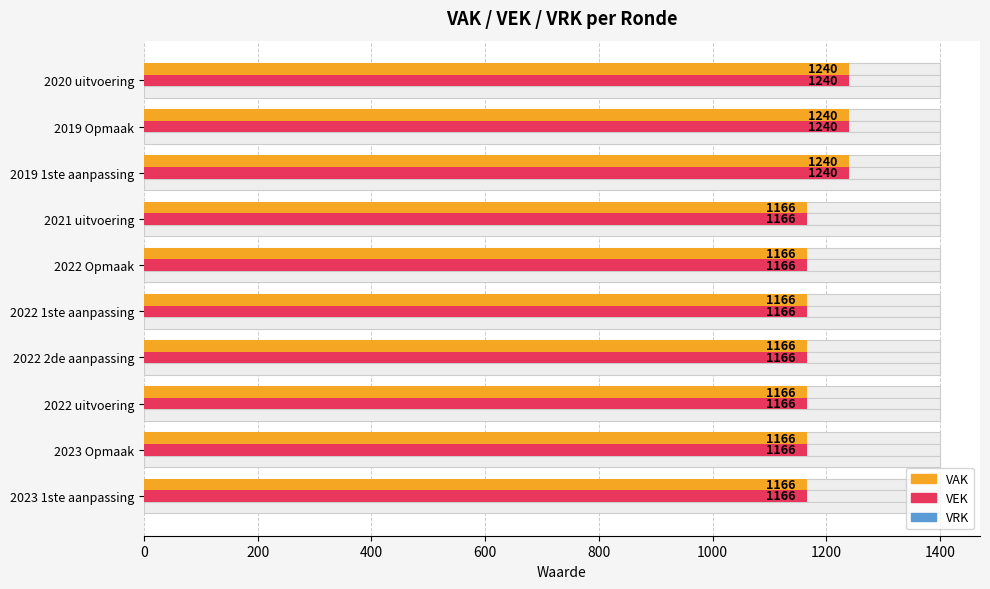

What is the lowest value of the VEK series?

1166.0